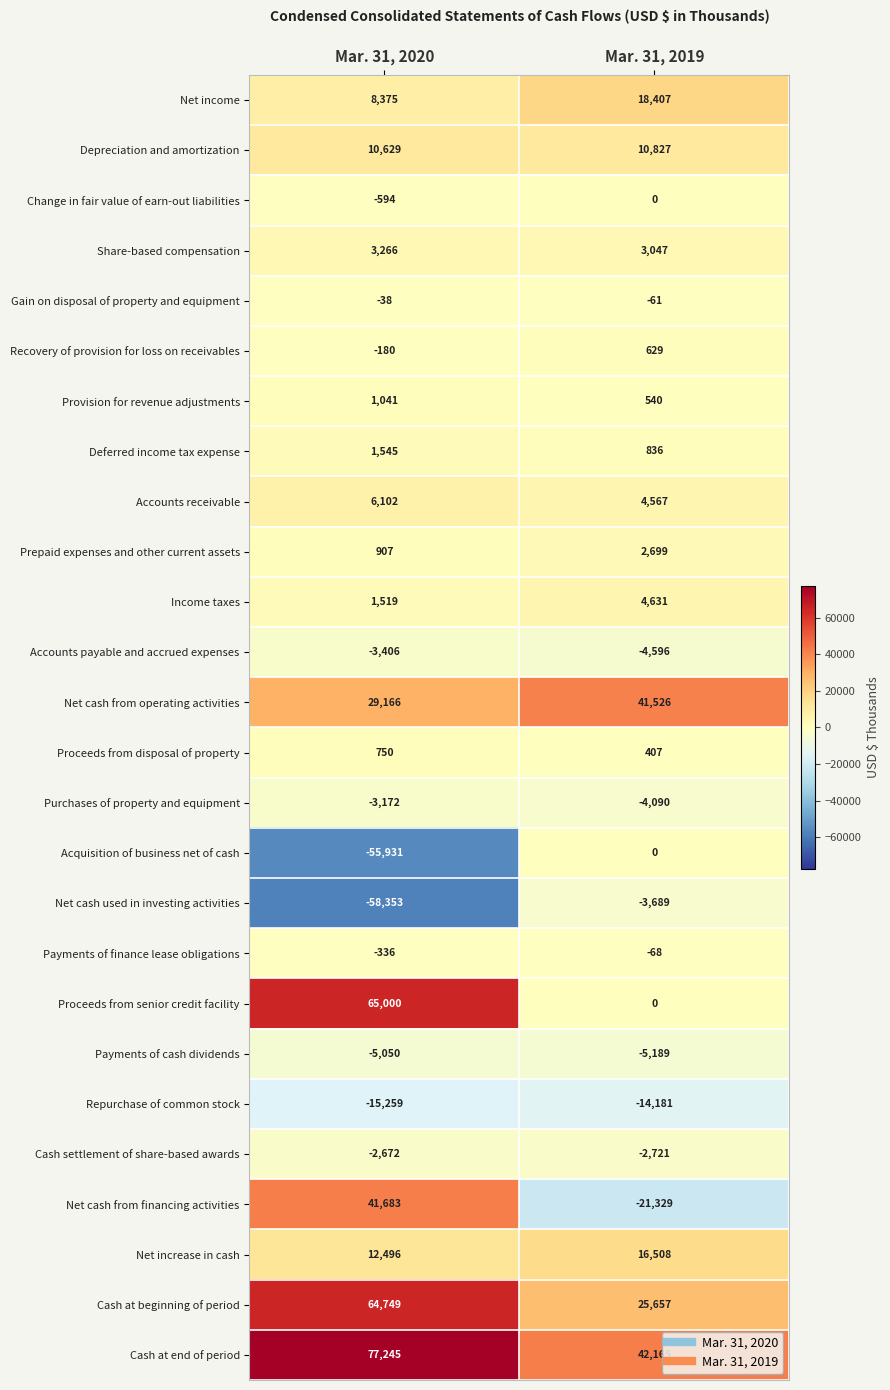

What is the sum of the Proceeds from disposal of property values at Mar. 31, 2019 and Mar. 31, 2020?

1157